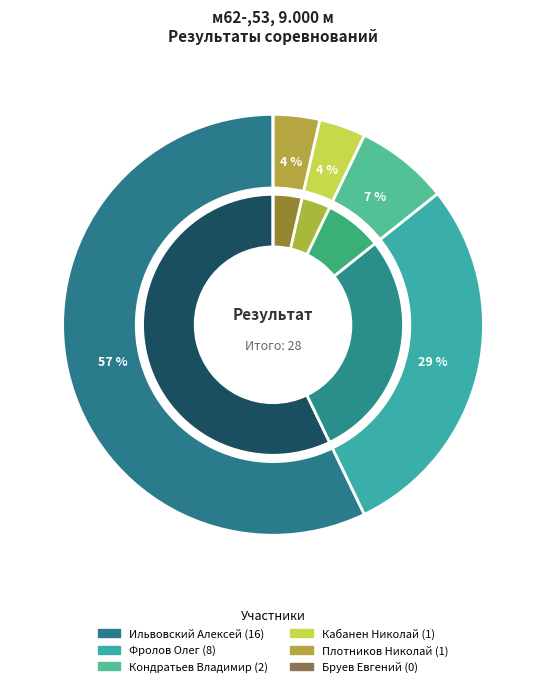

What is the largest slice in the pie chart?

Ильвовский Алексей